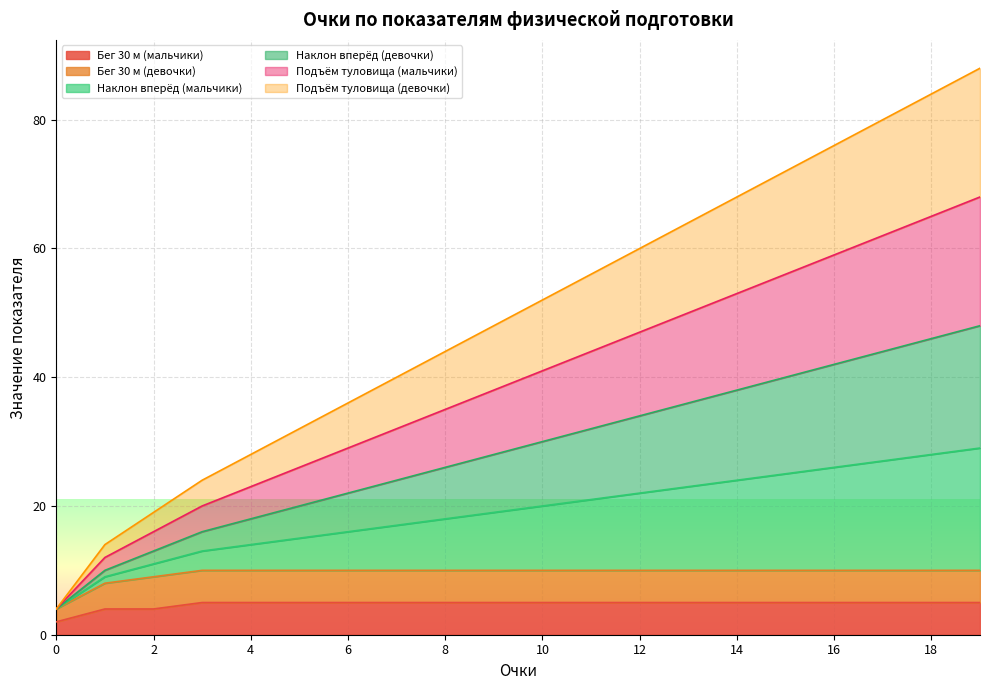

True or false: Подъём туловища (девочки) and Наклон вперёд (мальчики) cross at least once.

False